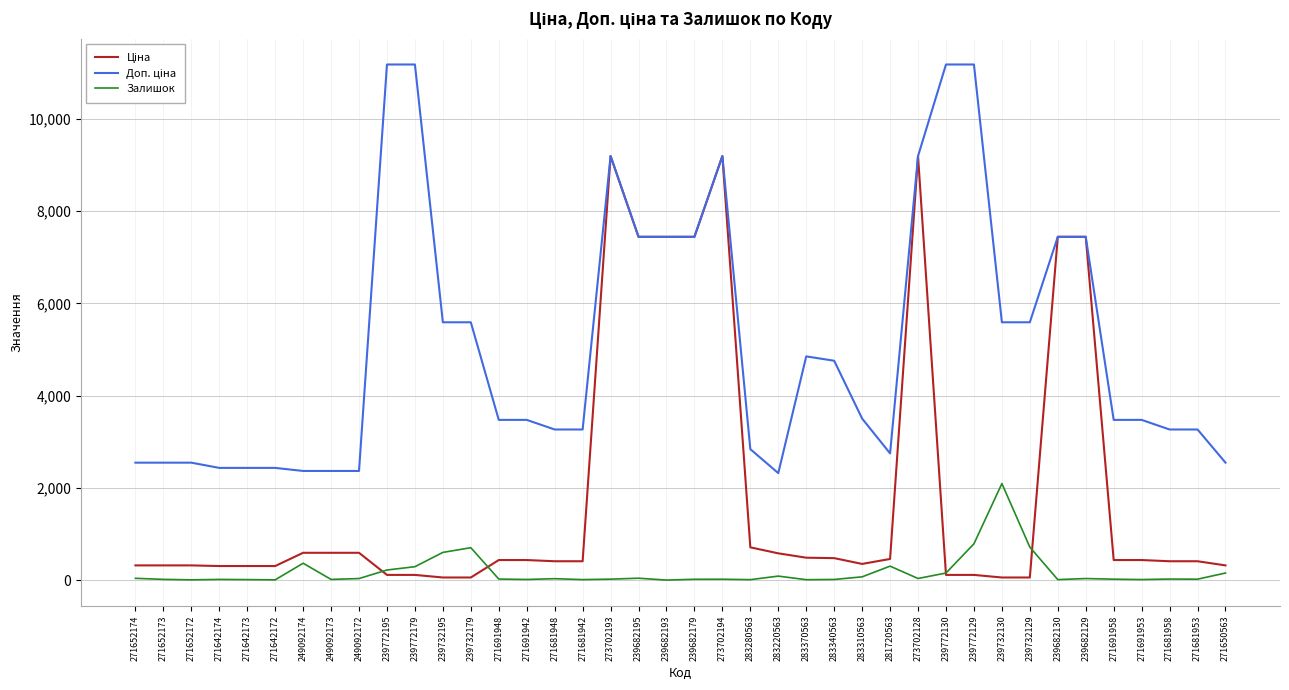

The Залишок series shows 5.0 at 271652172. True or false?

True